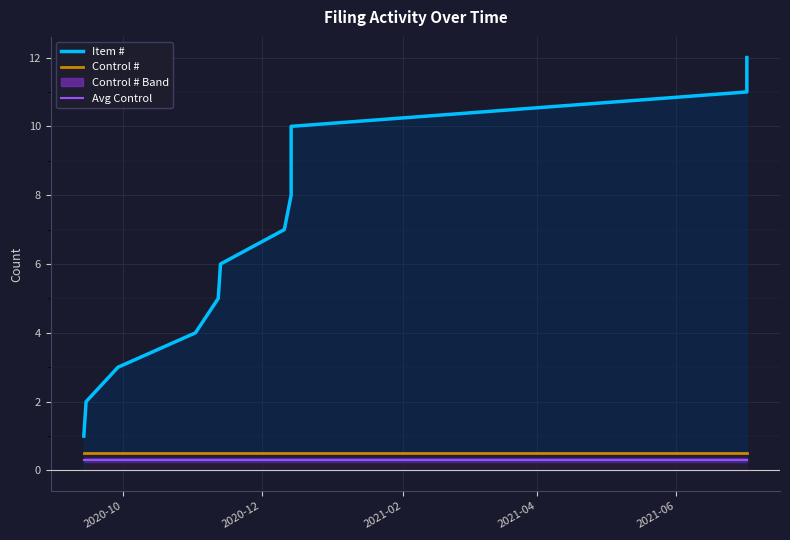

True or false: Control # and Avg Control intersect in this chart.

False